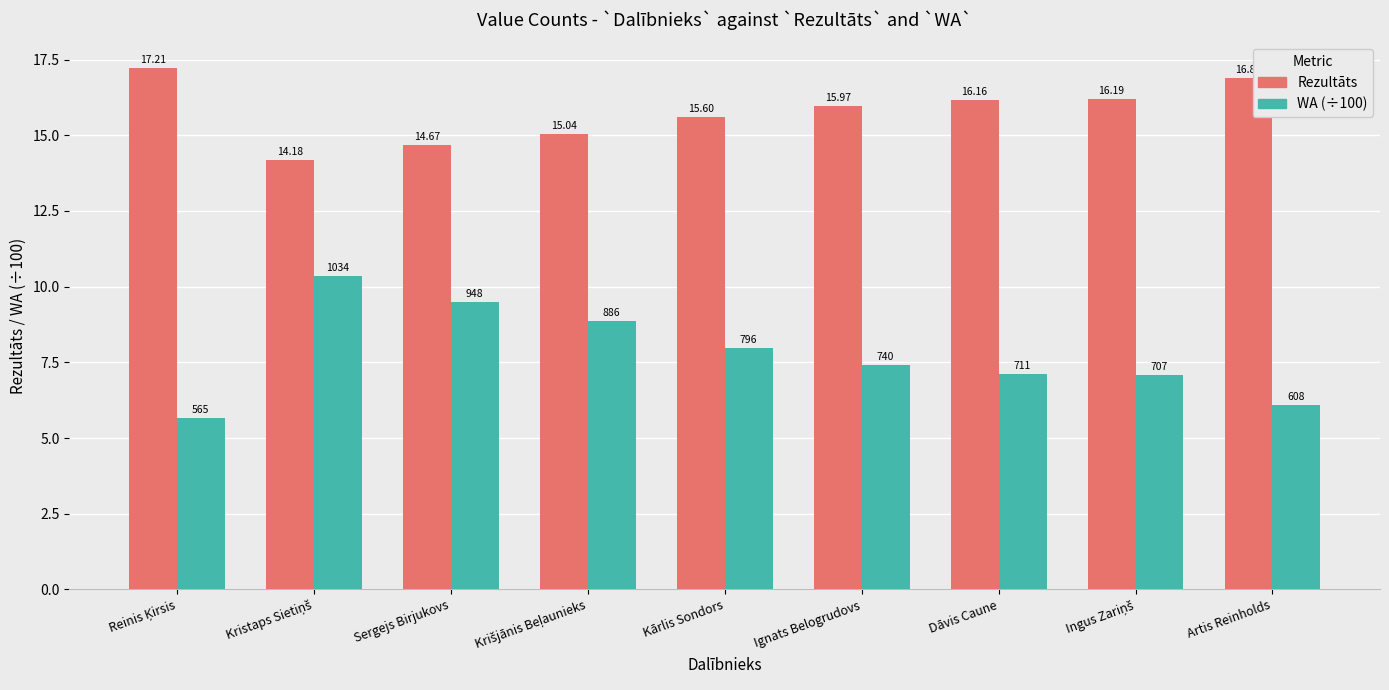

What is the difference between the maximum and minimum values in the Rezultāts series?

3.0